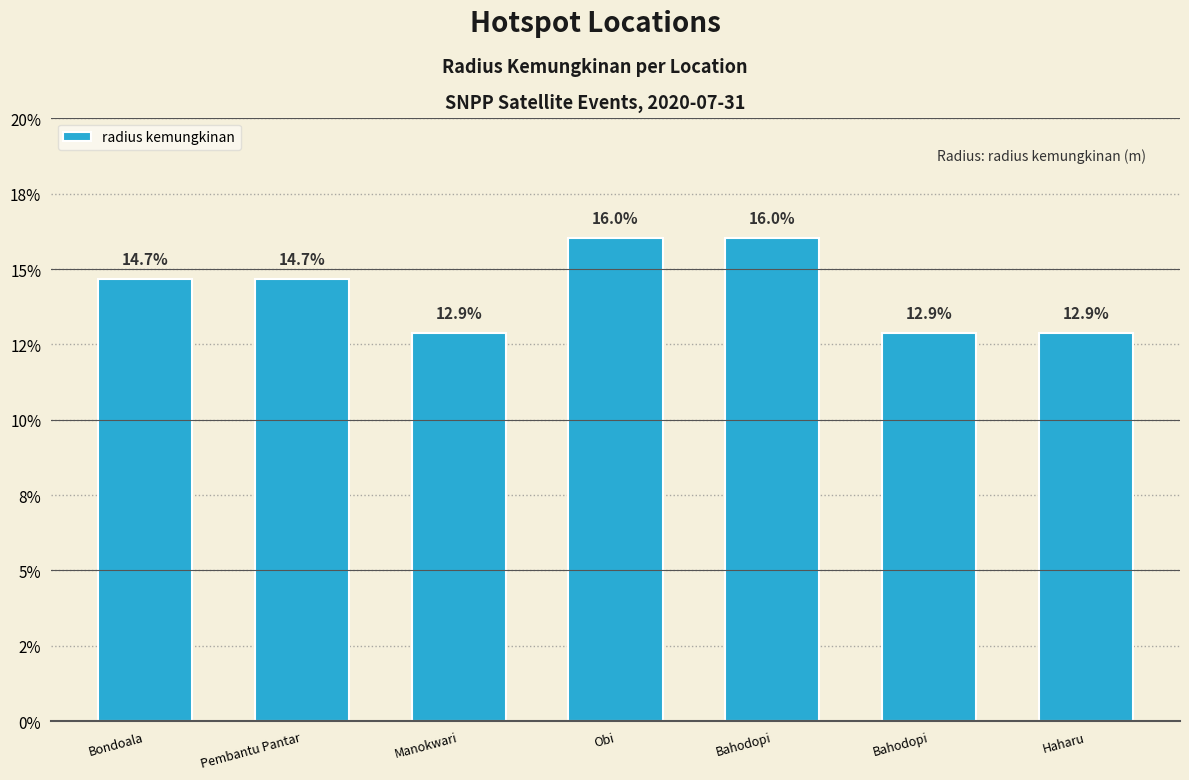

Rank the categories by value from lowest to highest.

Manokwari, Bahodopi, Haharu, Bondoala, Pembantu Pantar, Obi, Bahodopi